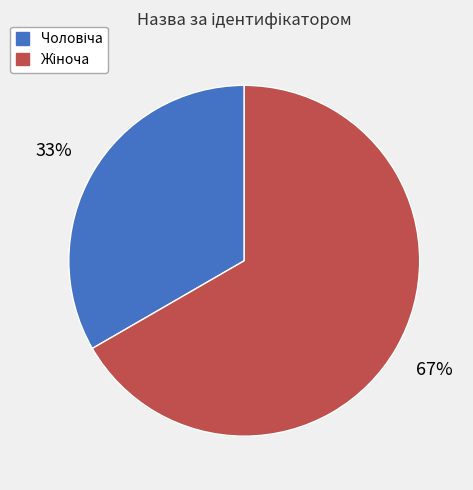

Does any single category account for the majority?

Yes